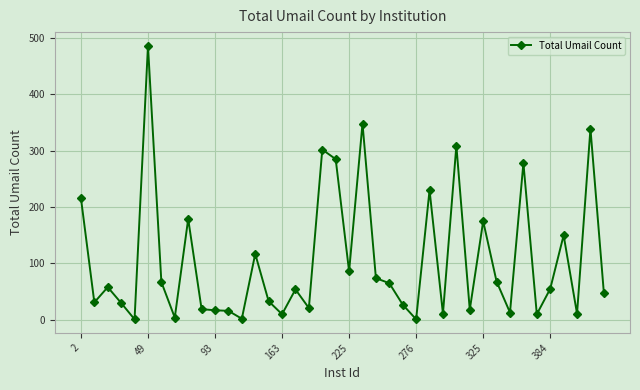

True or false: the data has more than 0 interior local peaks.

True